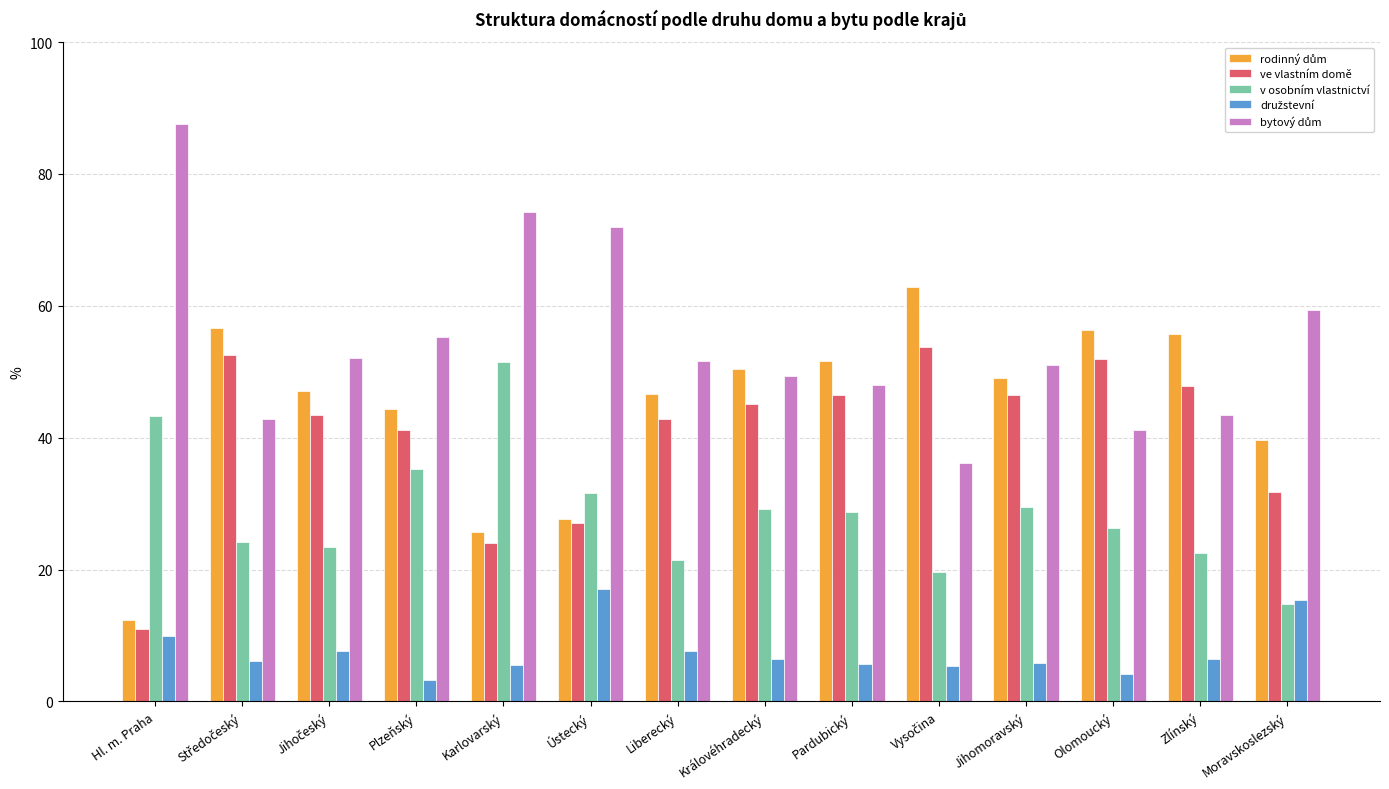

Which series changed the most between Karlovarský and Moravskoslezský?

v osobním vlastnictví